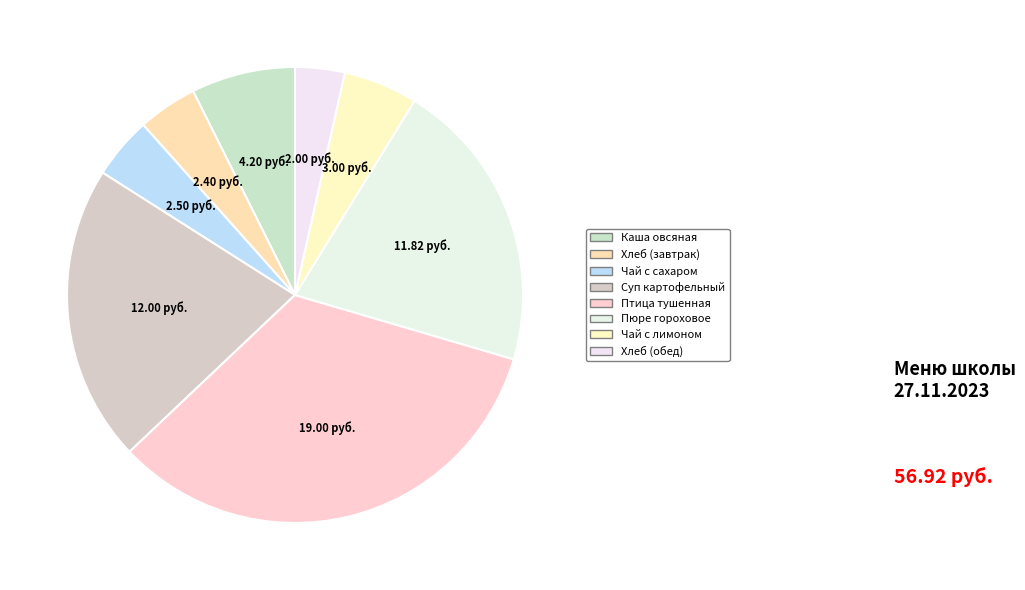

Count the number of slices in the pie.

8